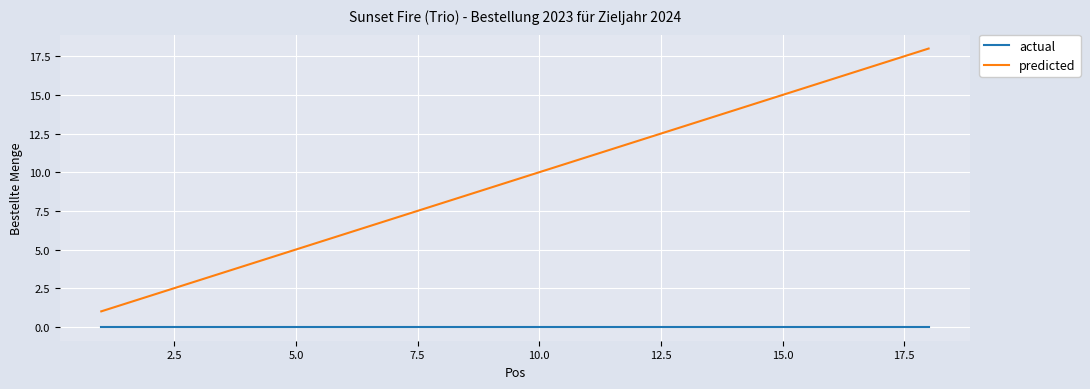

Rank the series by their maximum value, from lowest to highest.

actual, predicted